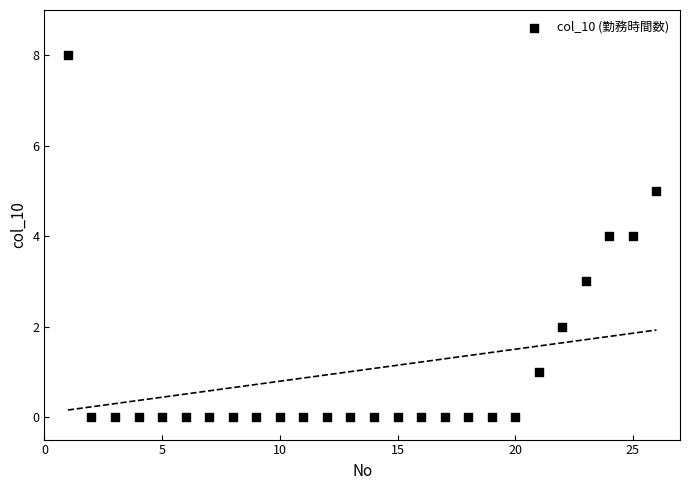

What is the range of Y values (max minus min)?

8